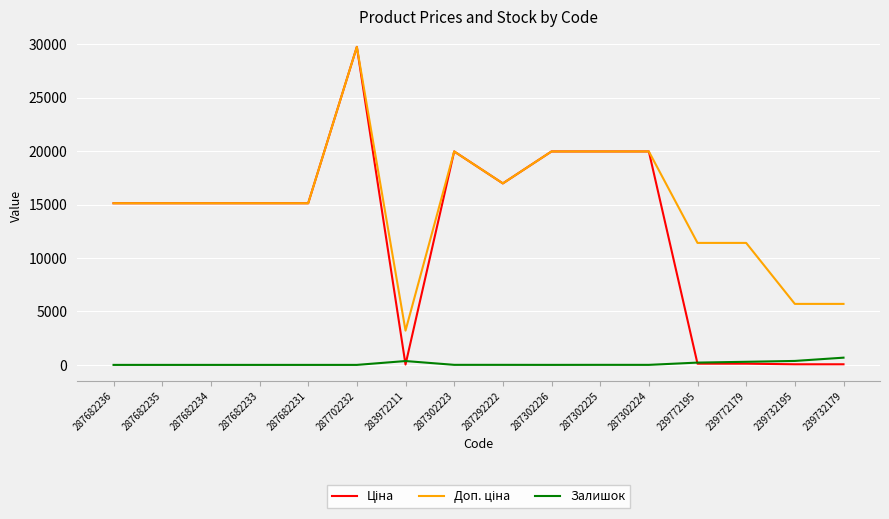

What is the total value across all series at 287682235?

30240.0